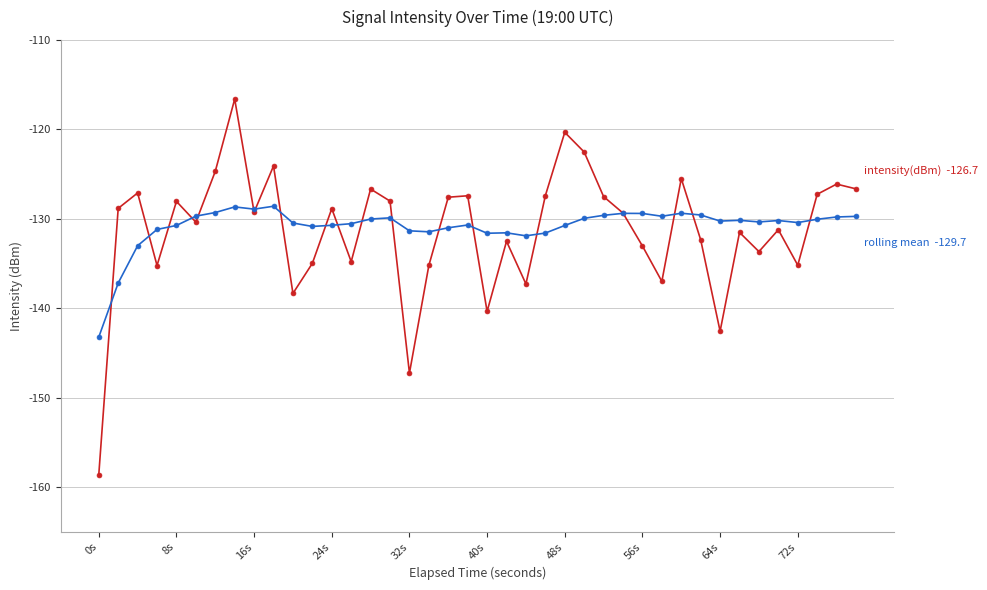

What is the smallest value displayed?

-158.6